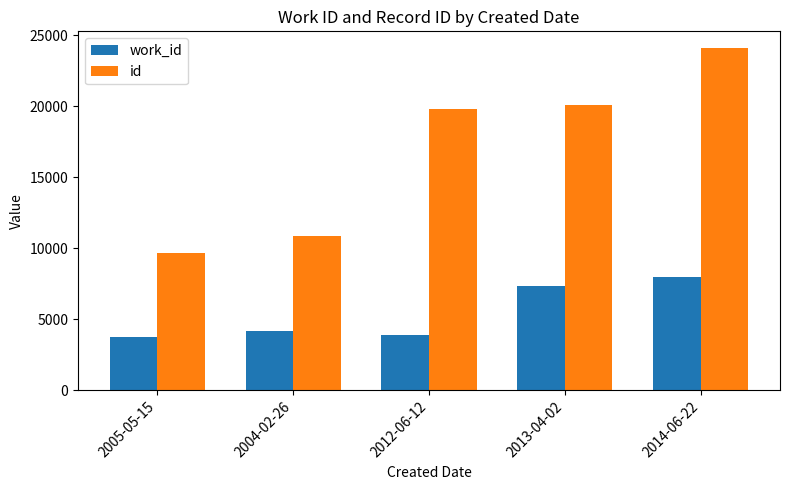

List the labels in order of id value, largest first.

2014-06-22, 2013-04-02, 2012-06-12, 2004-02-26, 2005-05-15